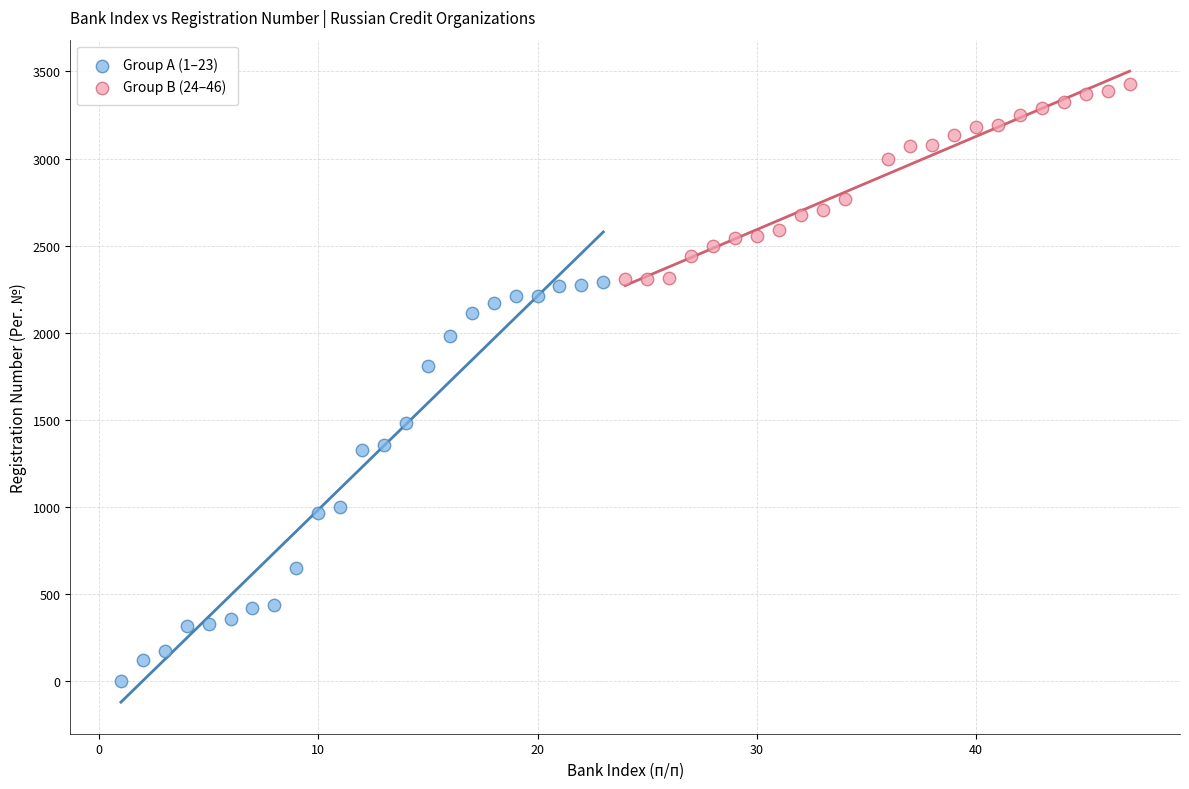

Which series reaches the maximum Y coordinate?

Group B (24–46)